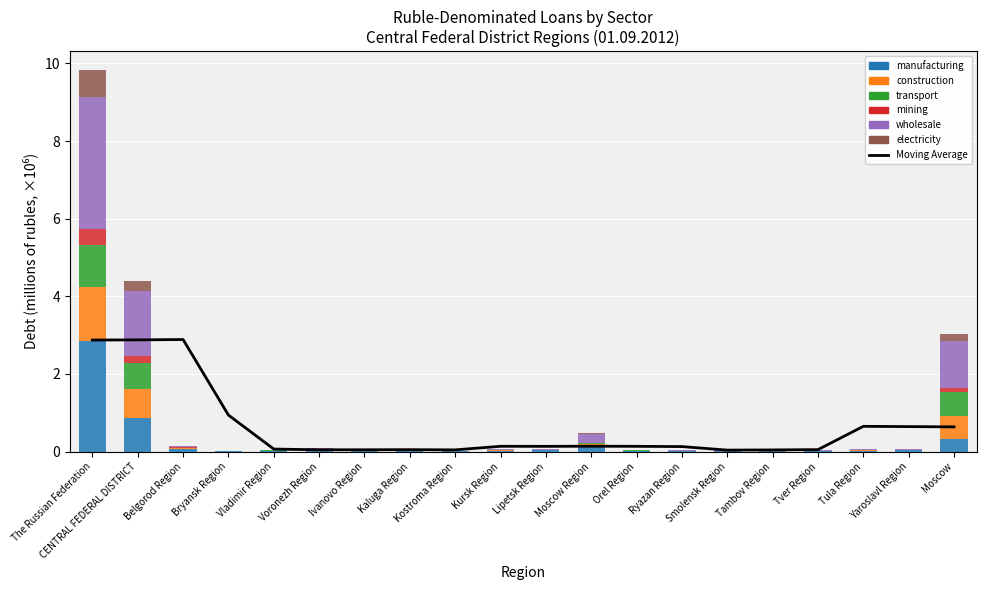

Reading left to right, transcribe all the data shown in this chart.

manufacturing: 2.8	0.9	0.1	0.0	0.0	0.0	0.0	0.0	0.0	0.0	0.0	0.1	0.0	0.0	0.0	0.0	0.0	0.0	0.0	0.3
construction: 1.4	0.7	0.0	0.0	0.0	0.0	0.0	0.0	0.0	0.0	0.0	0.1	0.0	0.0	0.0	0.0	0.0	0.0	0.0	0.6
transport: 1.1	0.7	0.0	0.0	0.0	0.0	0.0	0.0	0.0	0.0	0.0	0.0	0.0	0.0	0.0	0.0	0.0	0.0	0.0	0.6
mining: 0.4	0.2	0.0	0.0	0.0	0.0	0.0	0.0	0.0	0.0	0.0	0.0	0.0	0.0	0.0	0.0	0.0	0.0	0.0	0.1
wholesale: 3.4	1.7	0.0	0.0	0.0	0.0	0.0	0.0	0.0	0.0	0.0	0.2	0.0	0.0	0.0	0.0	0.0	0.0	0.0	1.2
electricity: 0.7	0.3	0.0	0.0	0.0	0.0	0.0	0.0	0.0	0.0	0.0	0.0	0.0	0.0	0.0	0.0	0.0	0.0	0.0	0.2